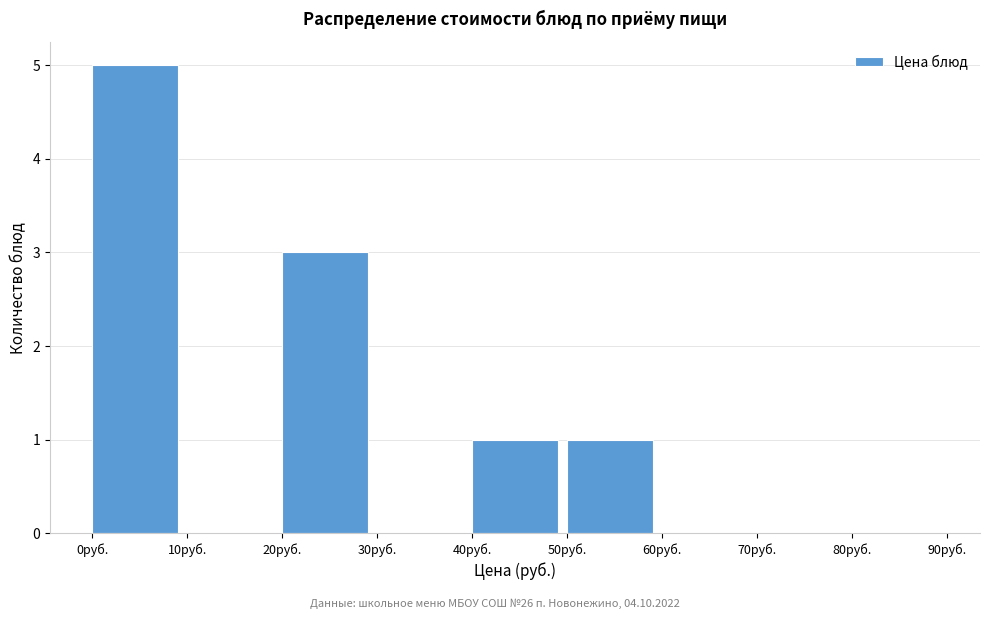

Reading left to right, list every bar in this chart as the range it spans on the x-axis followed by its height. The values are not printed on the chart, so give them approximately, as read against the axis.

0 to 10: 5
10 to 20: 0
20 to 30: 3
30 to 40: 0
40 to 50: 1
50 to 60: 1
60 to 70: 0
70 to 80: 0
80 to 90: 0